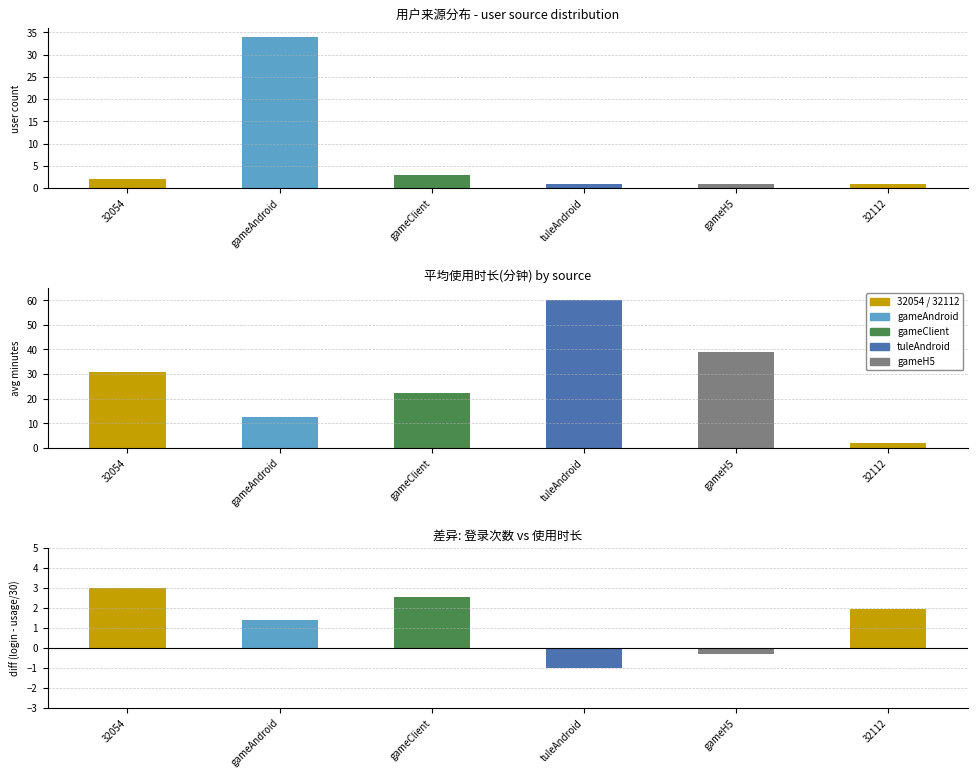

How many data points in avg_usage_minutes are above 31?

2